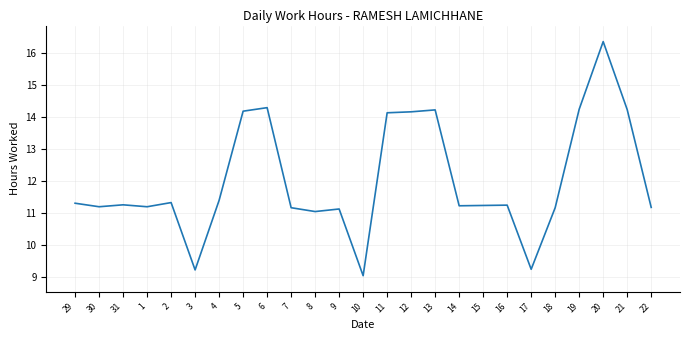

The chart shows a value of 11.2 at 16. True or false?

True